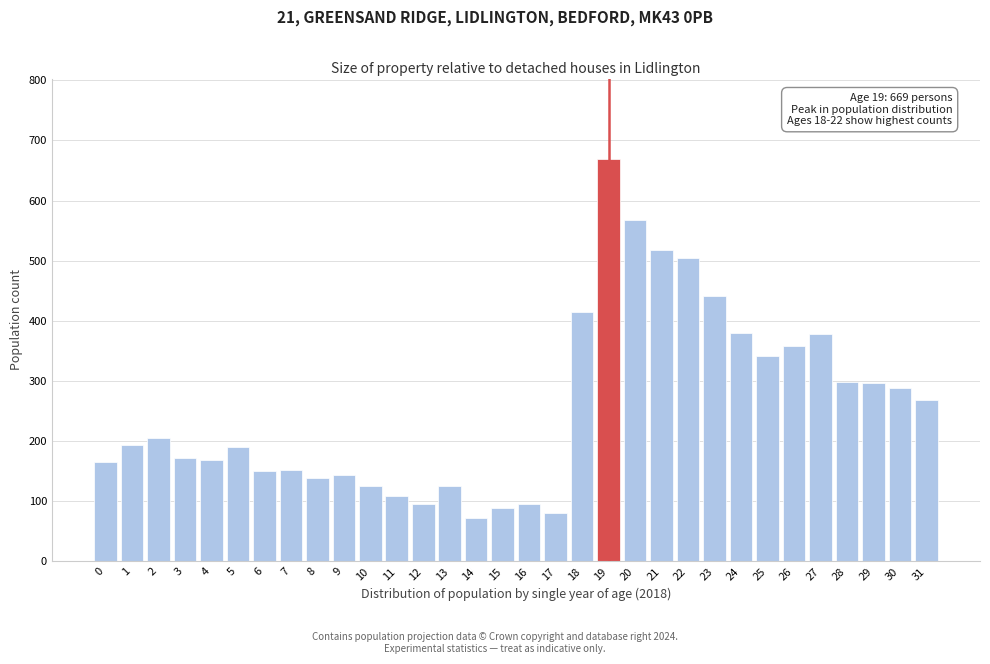

Between 8 and 3, which is larger?

3